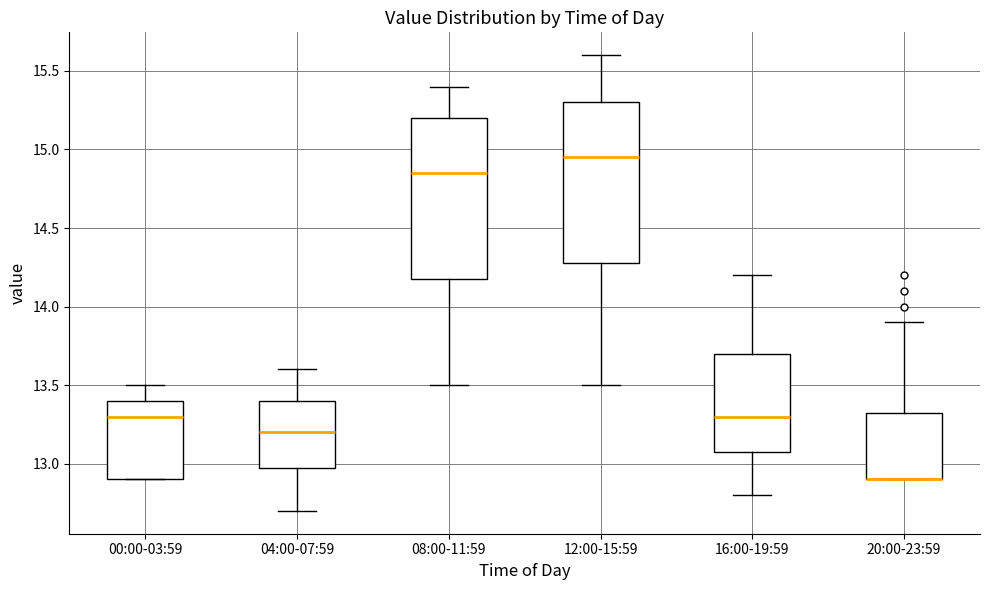

Reading left to right, transcribe this box plot: for each box, give where its median line is, the range the box spans, and where its two whiskers end, as read against the y-axis. The values are not printed on the chart, so give them approximately, as read against the axis.

00:00-03:59: median 13.30, box 12.90 to 13.40, whiskers 12.90 to 13.50
04:00-07:59: median 13.20, box 13.00 to 13.40, whiskers 12.70 to 13.60
08:00-11:59: median 14.85, box 14.20 to 15.20, whiskers 13.50 to 15.40
12:00-15:59: median 14.95, box 14.30 to 15.30, whiskers 13.50 to 15.60
16:00-19:59: median 13.30, box 13.10 to 13.70, whiskers 12.80 to 14.20
20:00-23:59: median 12.90 (drawn on the box's lower edge), box 12.90 to 13.35, whiskers 12.90 to 13.90